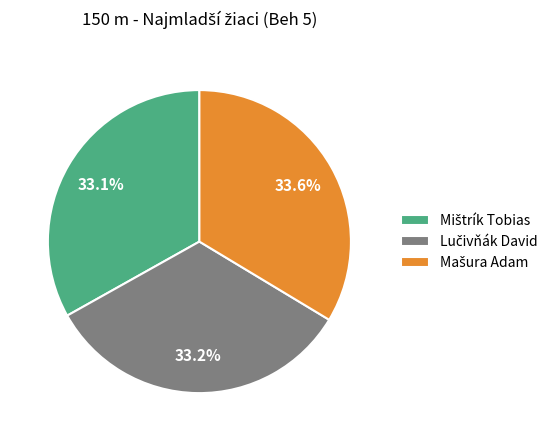

How many slices are in this pie chart?

3